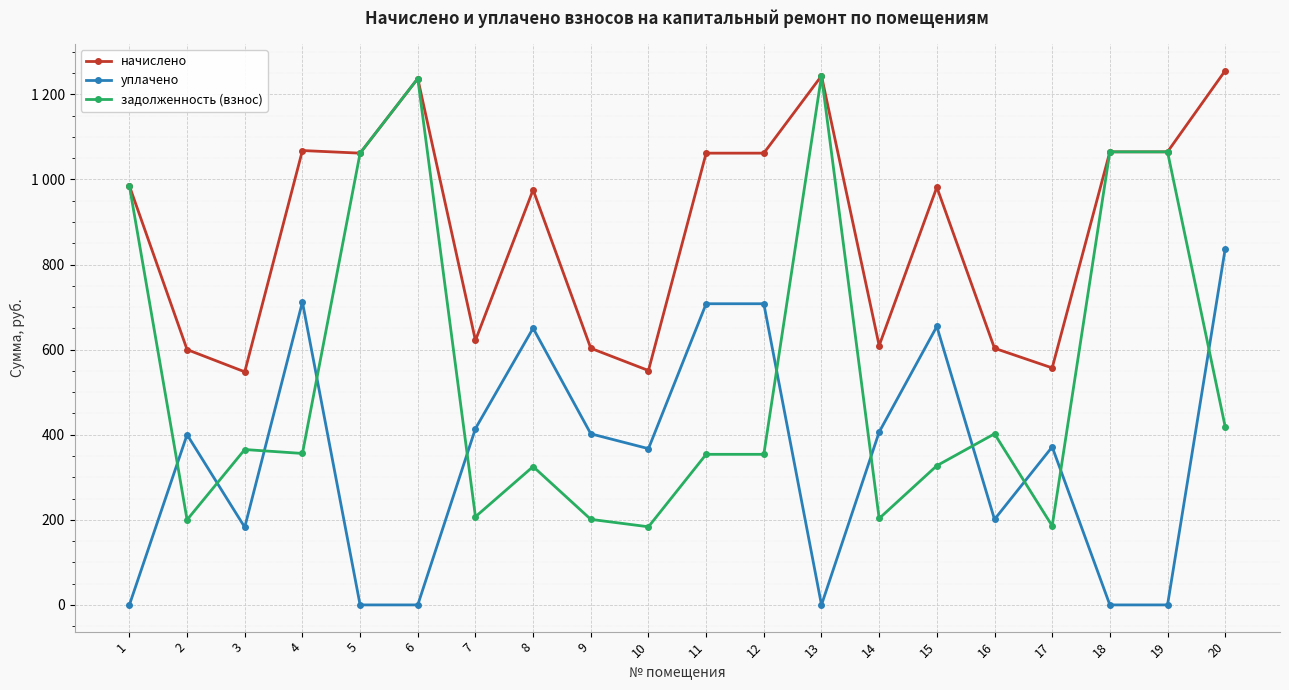

Does the chart have visible grid lines?

Yes